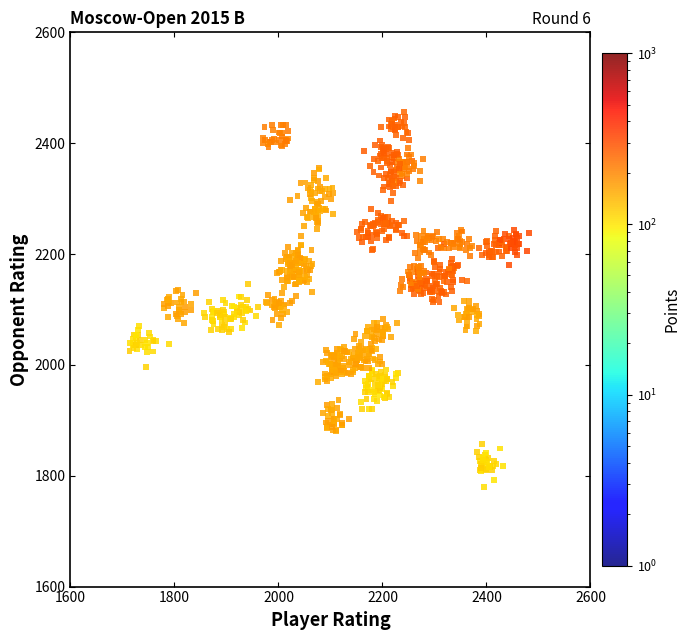

What is the range of X values (max minus min)?

768.4